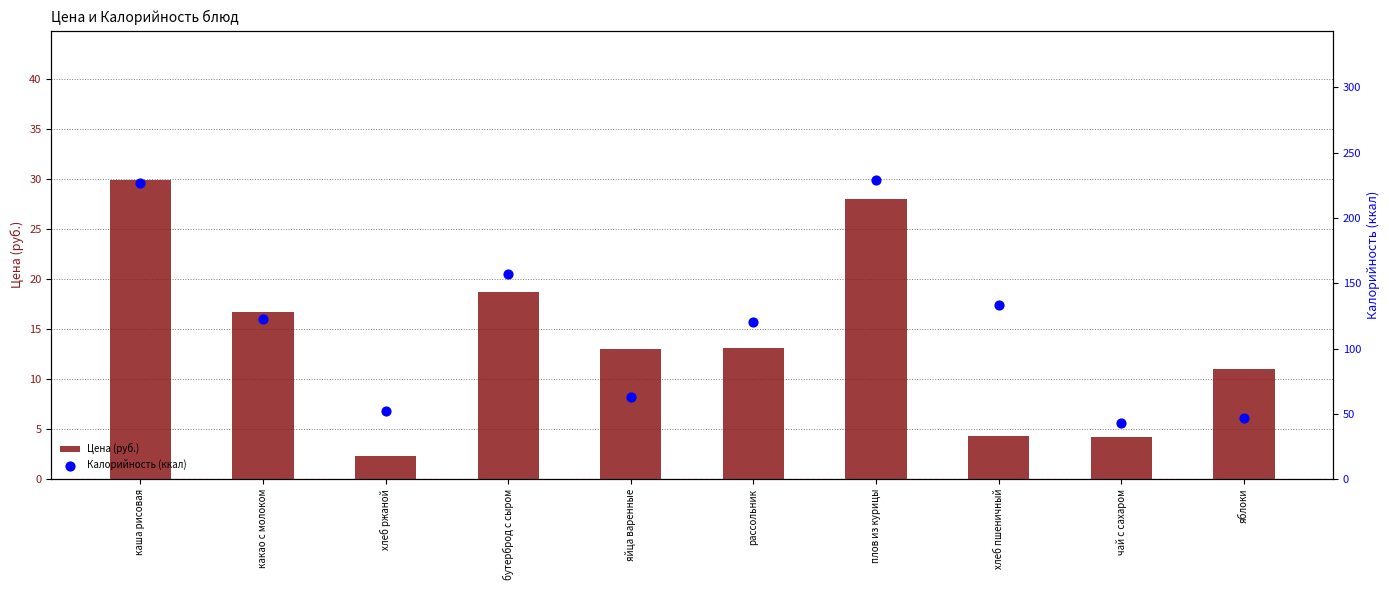

Which series reaches the maximum Y coordinate?

Калорийность (ккал)